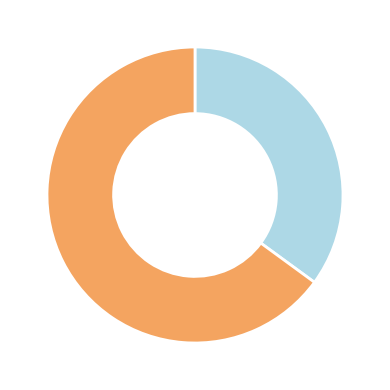

Is there a majority slice in this chart?

Yes